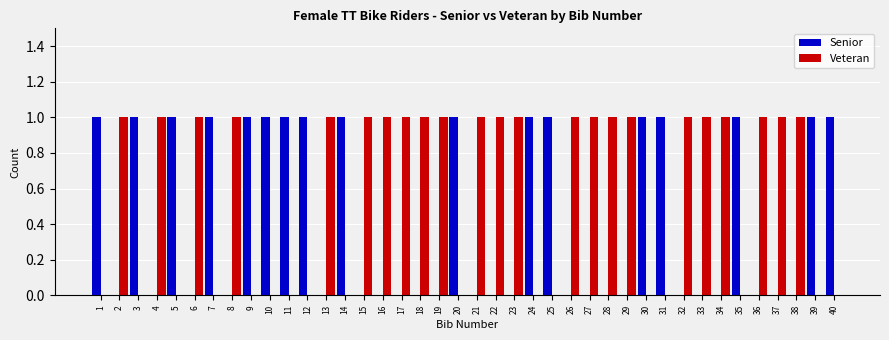

Which series has the largest total across all categories?

Veteran